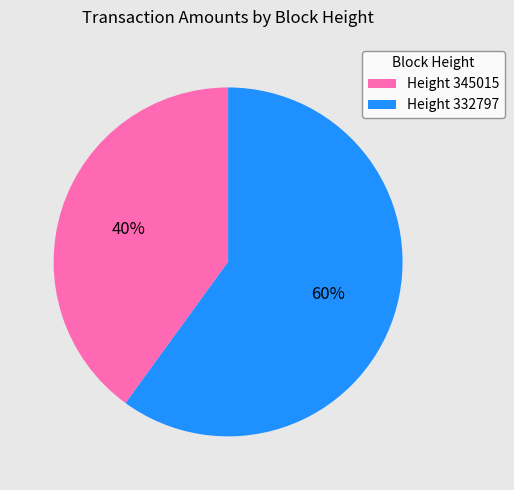

Does Height 345015 account for over 50% of the chart?

No